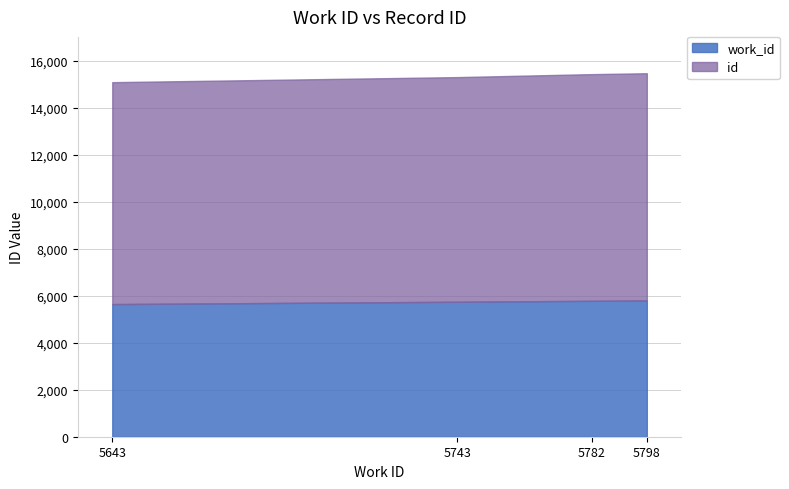

What are all the series names shown in the legend?

work_id, id